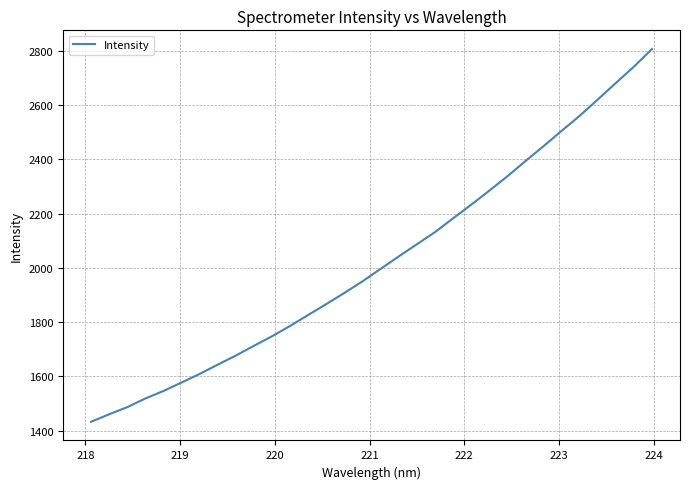

What is the greatest value displayed?

2807.4